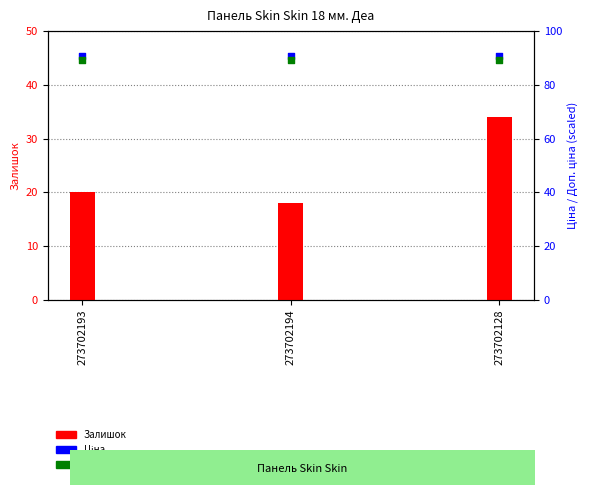

Which series has the largest Y range (max minus min)?

Залишок